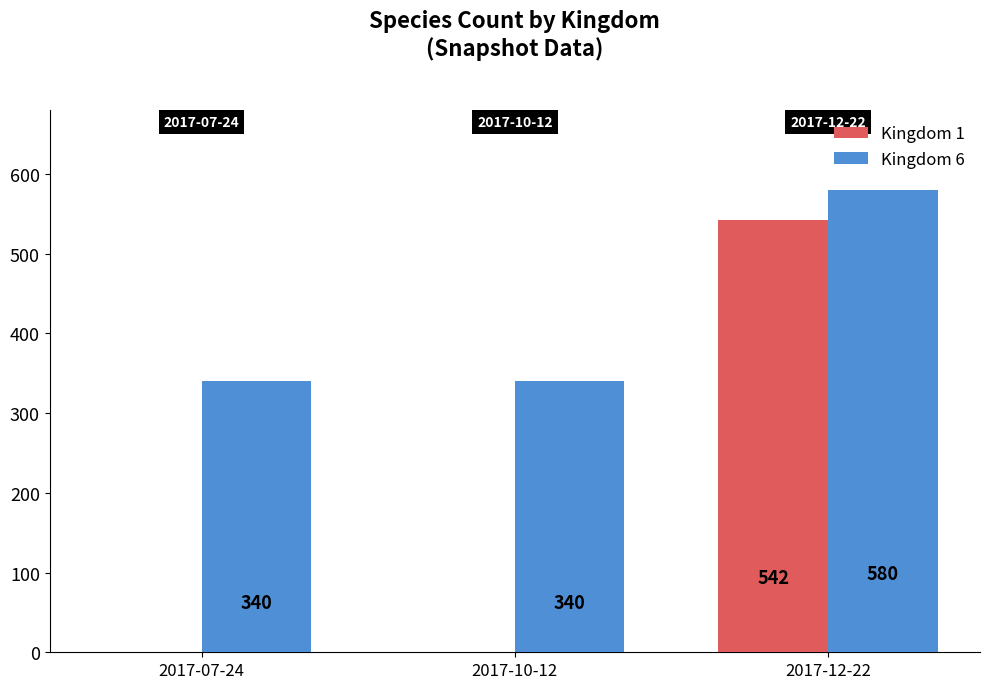

The Kingdom 6 series shows 340 at 2017-07-24. True or false?

True